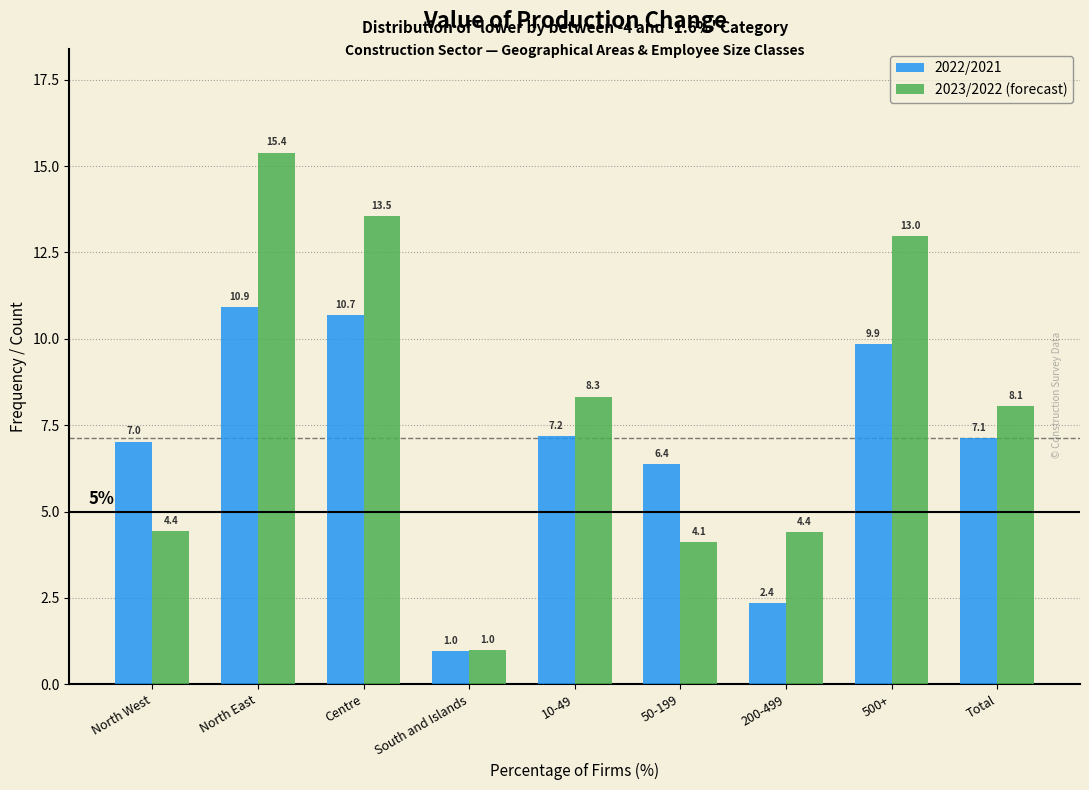

Reading left to right, transcribe all the data shown in this chart.

2022/2021: 7.0	10.9	10.7	1.0	7.2	6.4	2.4	9.9	7.1
2023/2022 (forecast): 4.4	15.4	13.5	1.0	8.3	4.1	4.4	13.0	8.1